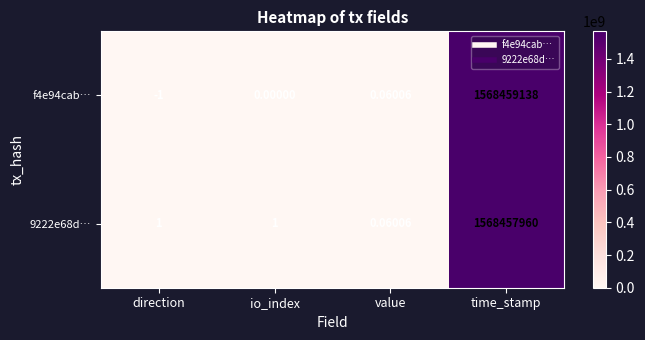

Count the number of categories in the chart.

4